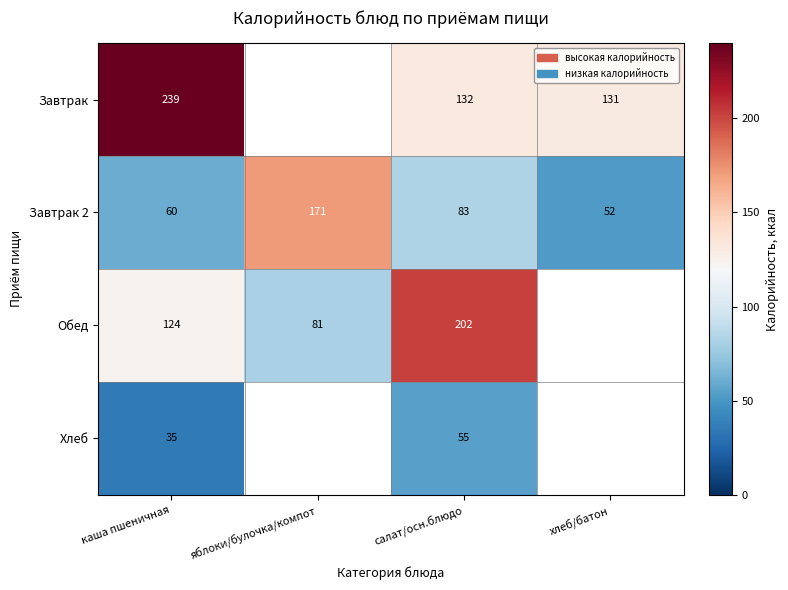

What is the lowest value of the Завтрак 2 series?

52